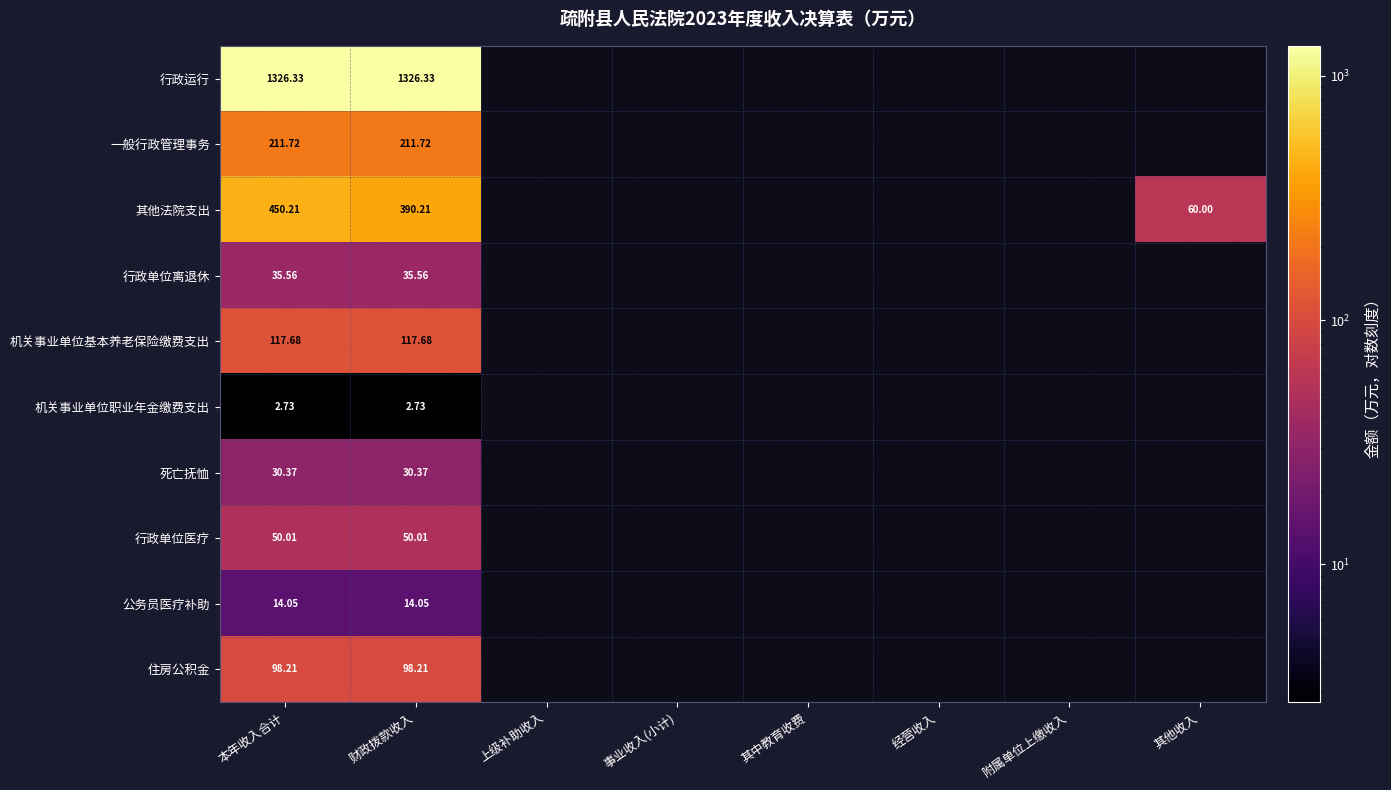

At 财政拨款收入, list the series in order from smallest to largest.

机关事业单位职业年金缴费支出, 公务员医疗补助, 死亡抚恤, 行政单位离退休, 行政单位医疗, 住房公积金, 机关事业单位基本养老保险缴费支出, 一般行政管理事务, 其他法院支出, 行政运行